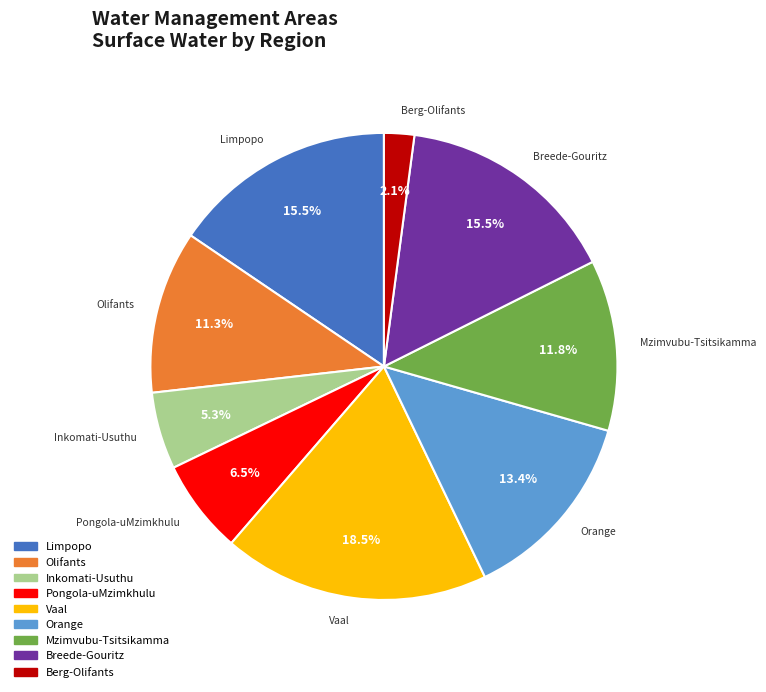

Which slice is the smallest?

Berg-Olifants